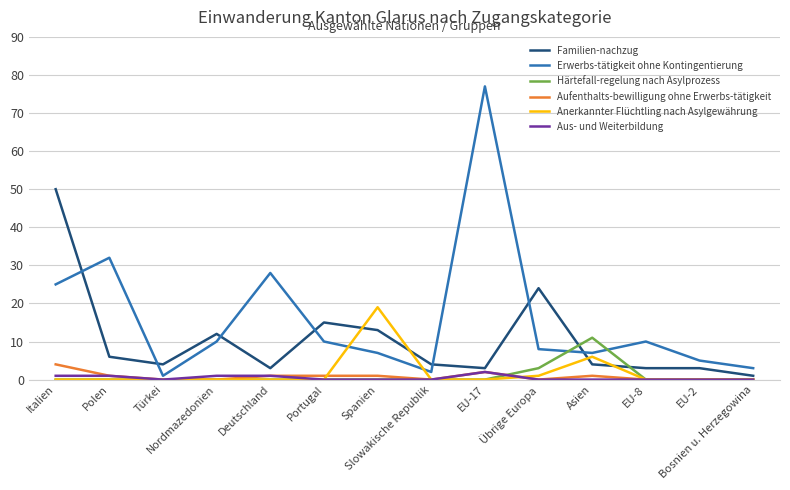

What position from the right is Portugal?

9